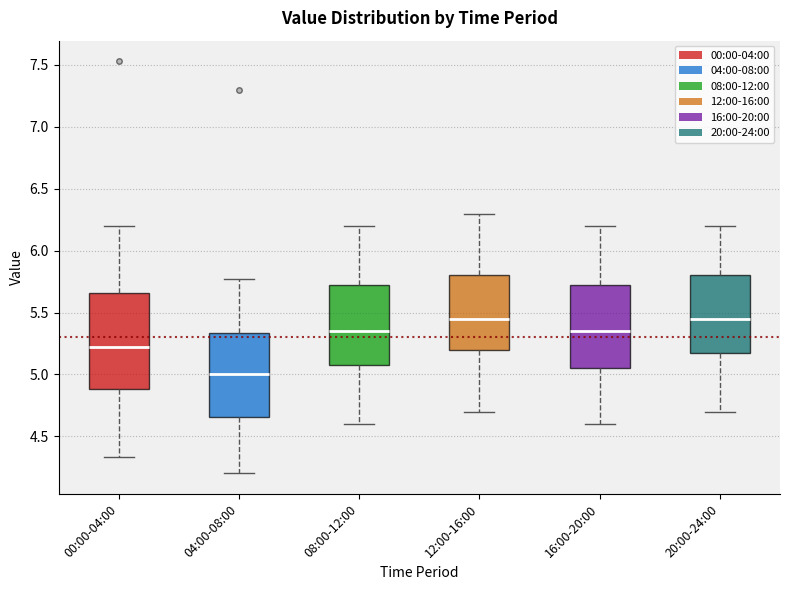

Comparing the boxes themselves (not the whiskers), which one is the tallest?

00:00-04:00